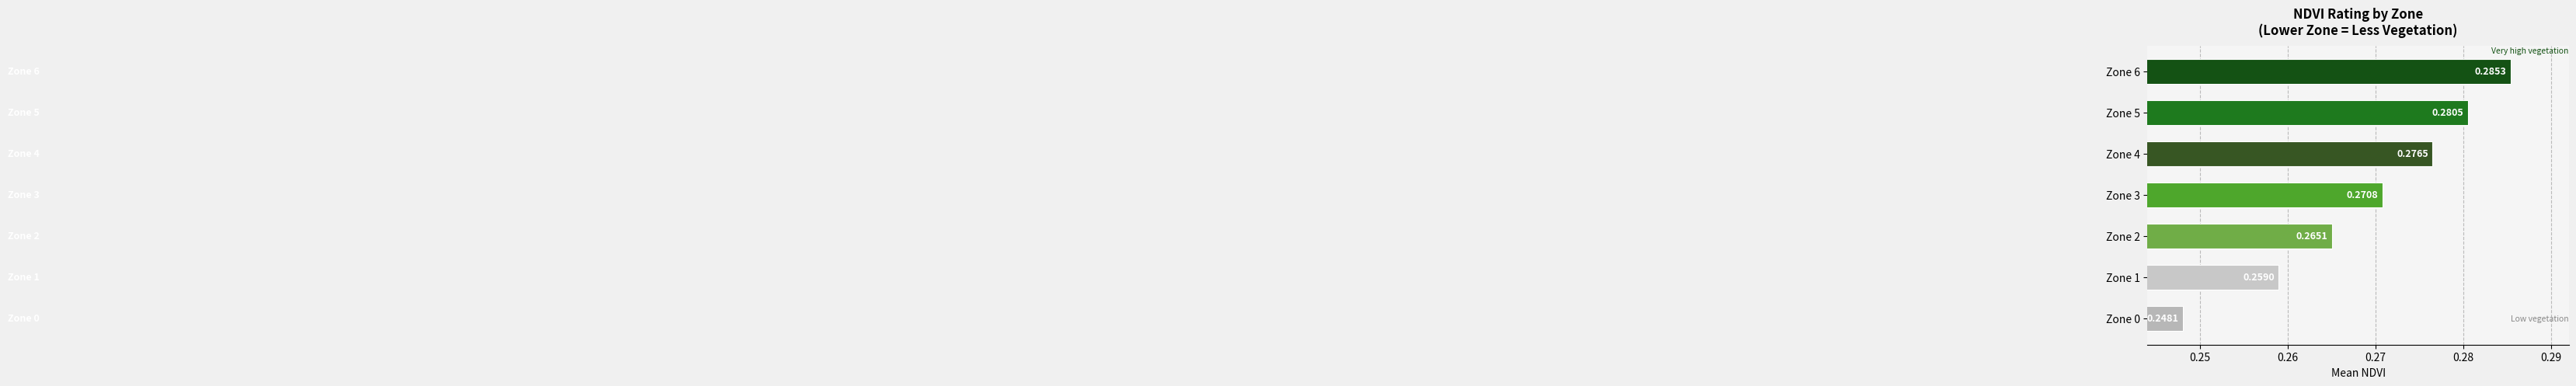

What is the sum of the values at Zone 2 and Zone 0?

0.5